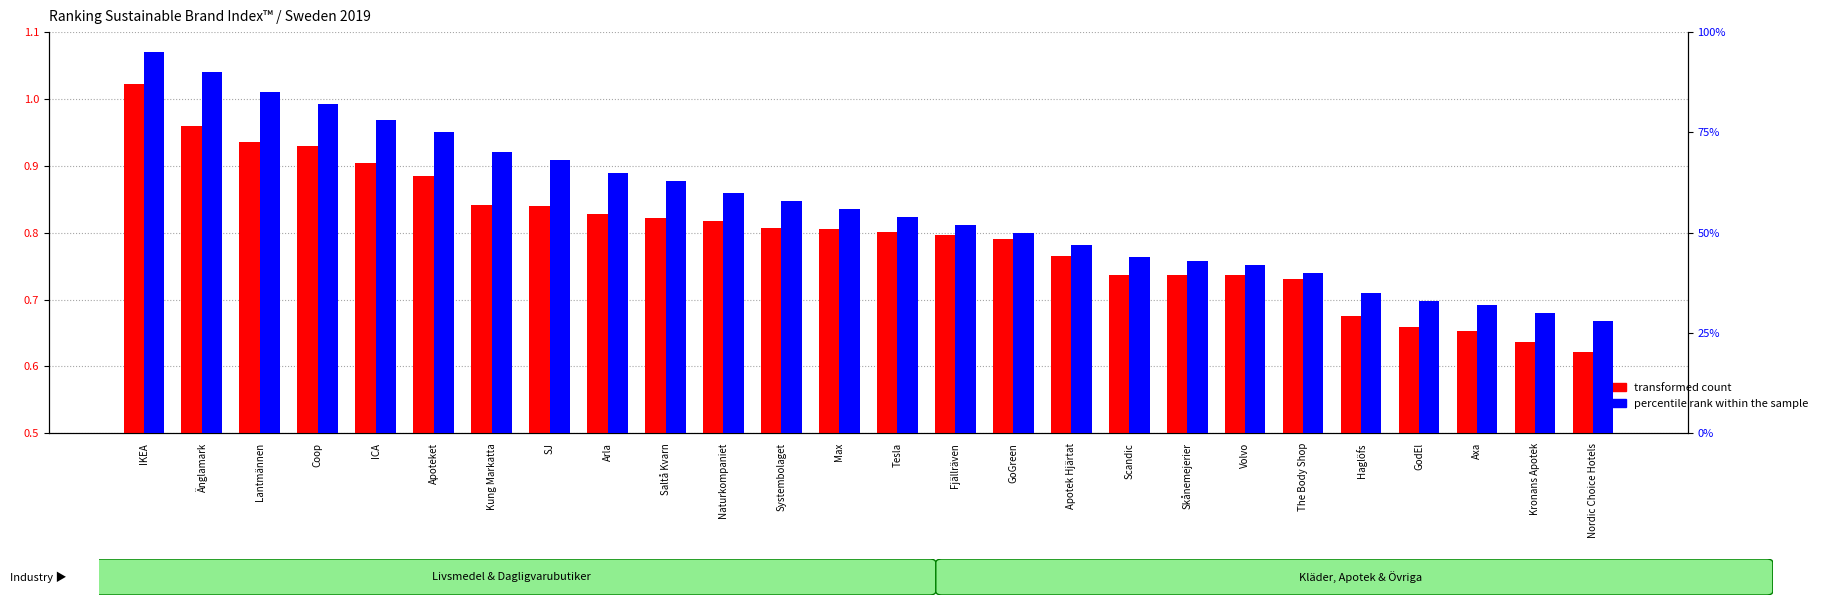

True or false: transformed count has a value of 0.7 at Axa.

True